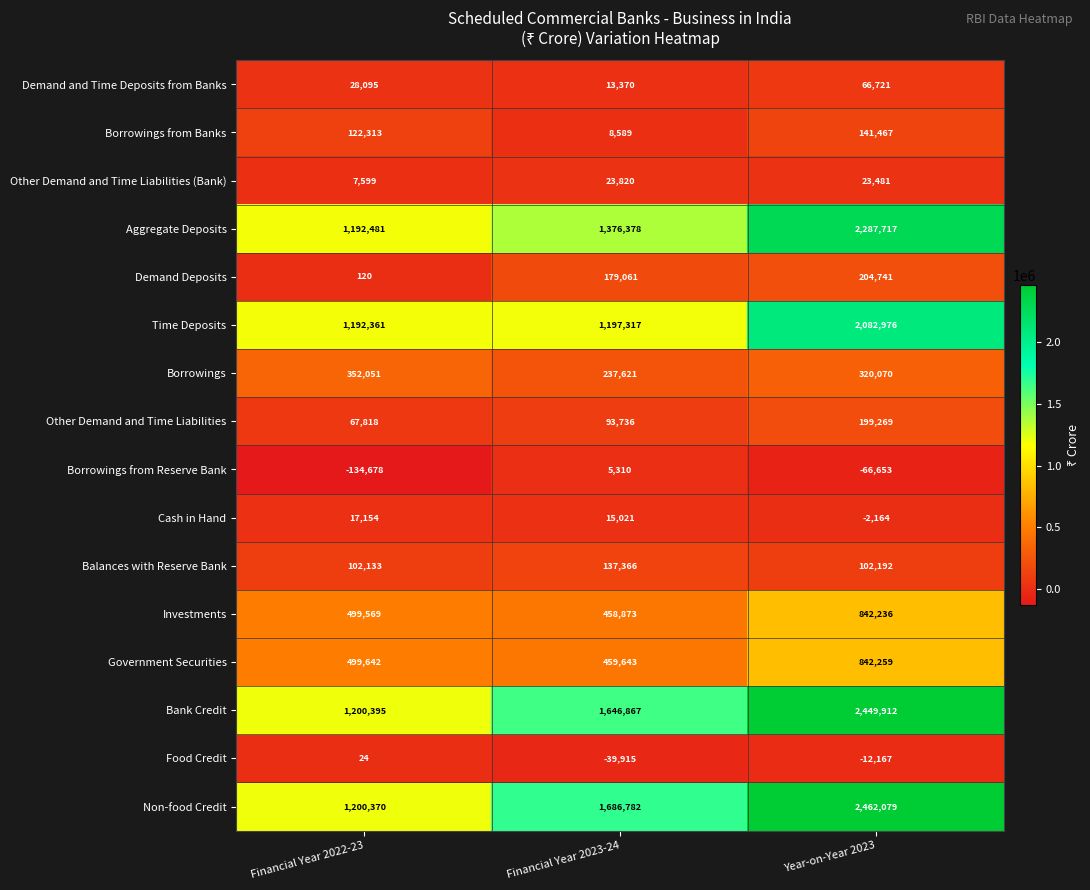

Count the Cash in Hand values in the range -2164 to 17154.

3